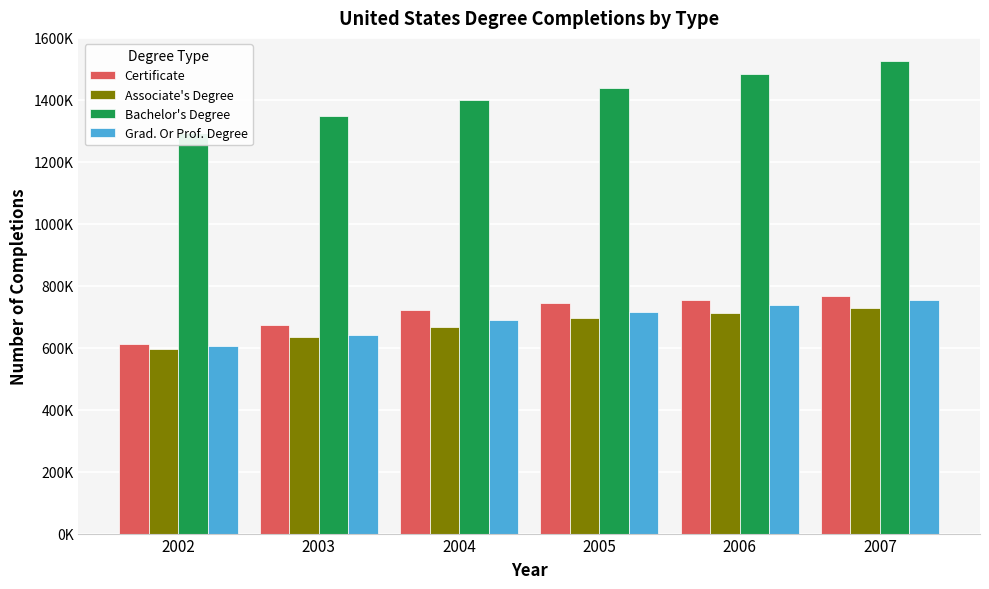

What is the value of the Certificate bar at the 2nd from the left?

674310